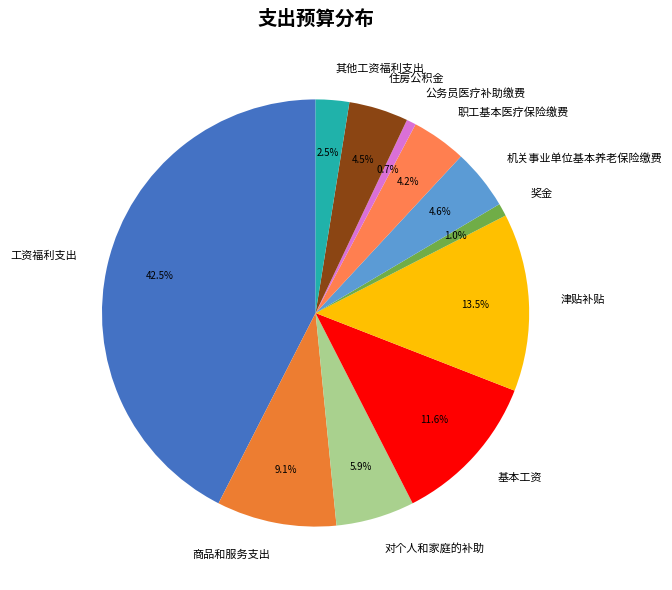

Approximately how many times larger is the value at 其他工资福利支出 compared to 商品和服务支出?

0.3